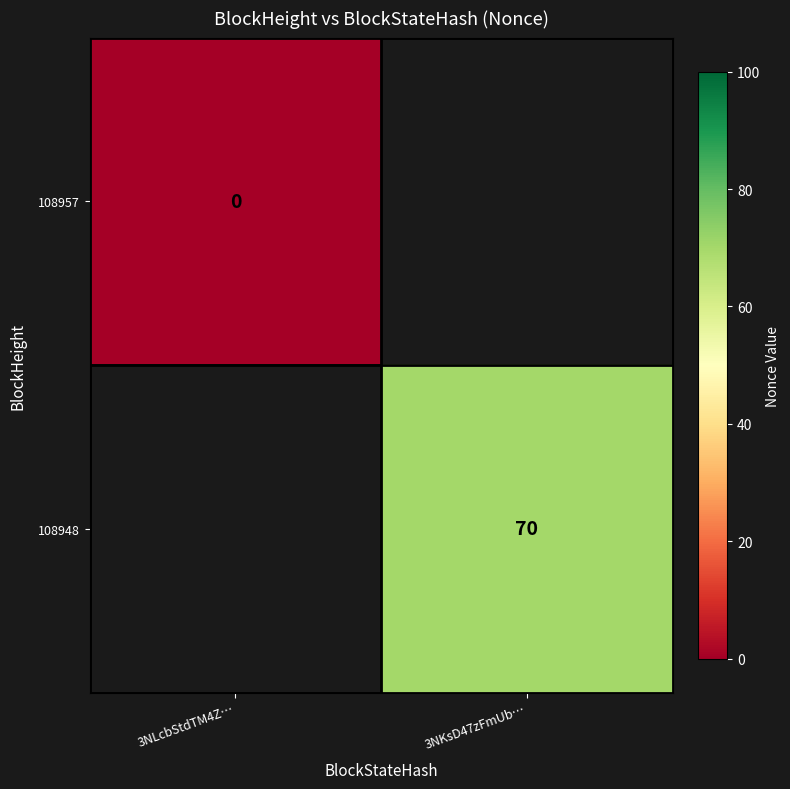

The 108948 series shows 33 at 3NKsD47zFmUb…. True or false?

False